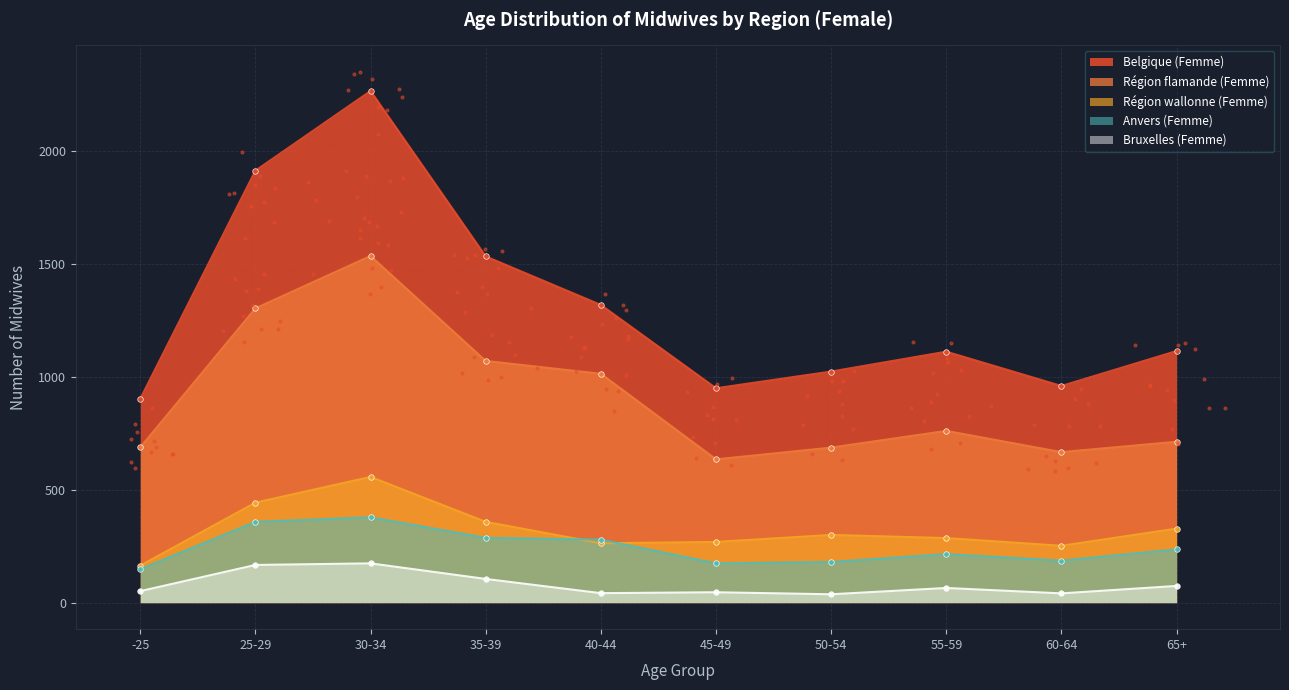

At which category is the sum across all series the highest?

30-34